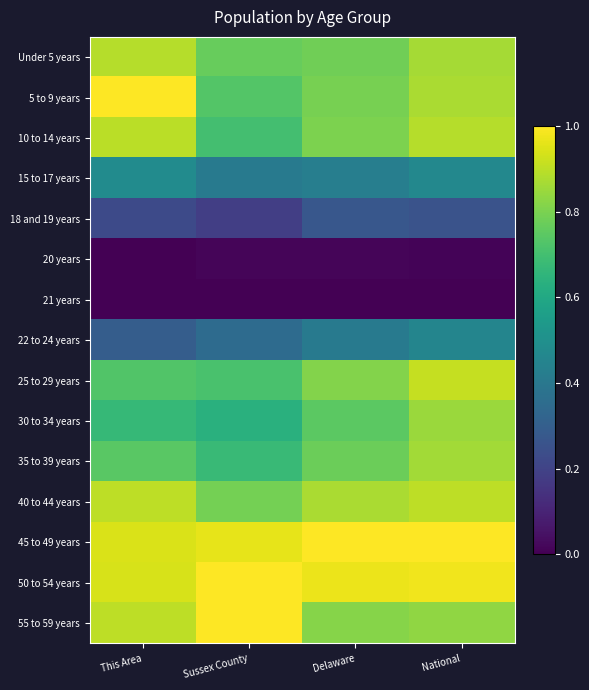

What is the difference between the highest and lowest values at Delaware?

1.0